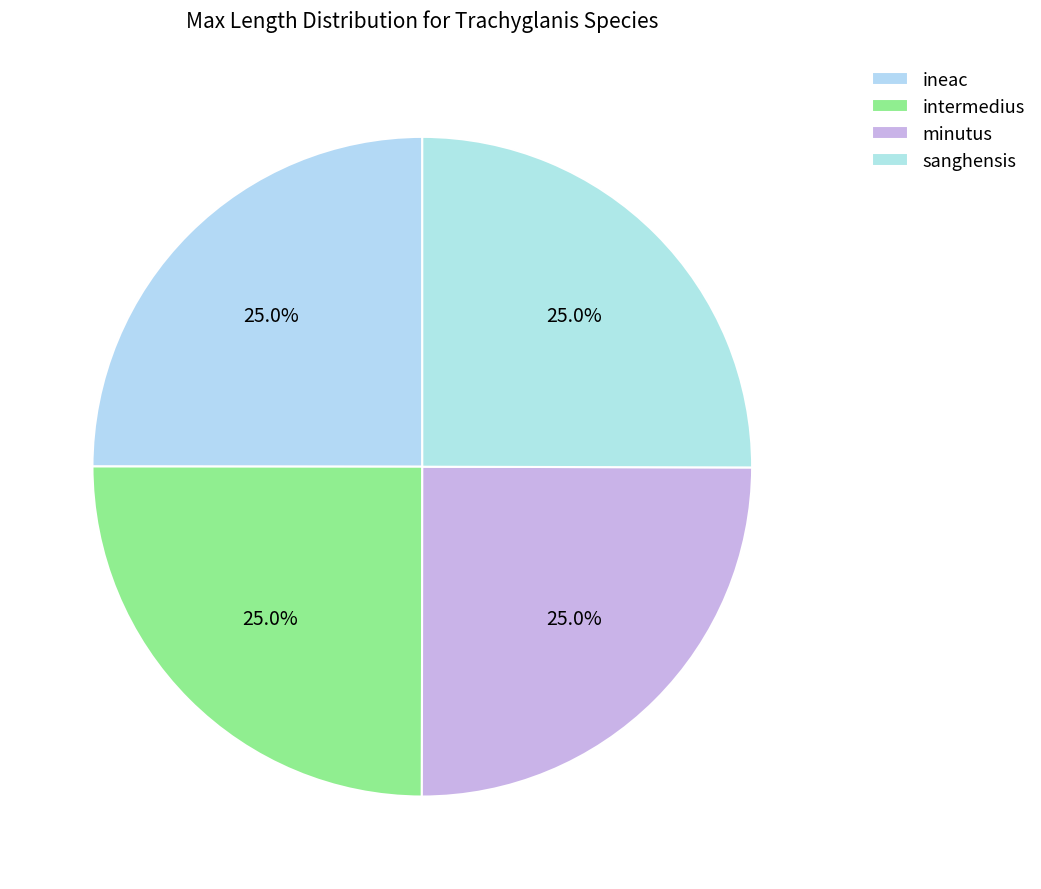

Is it true that intermedius is 25% of the pie?

True